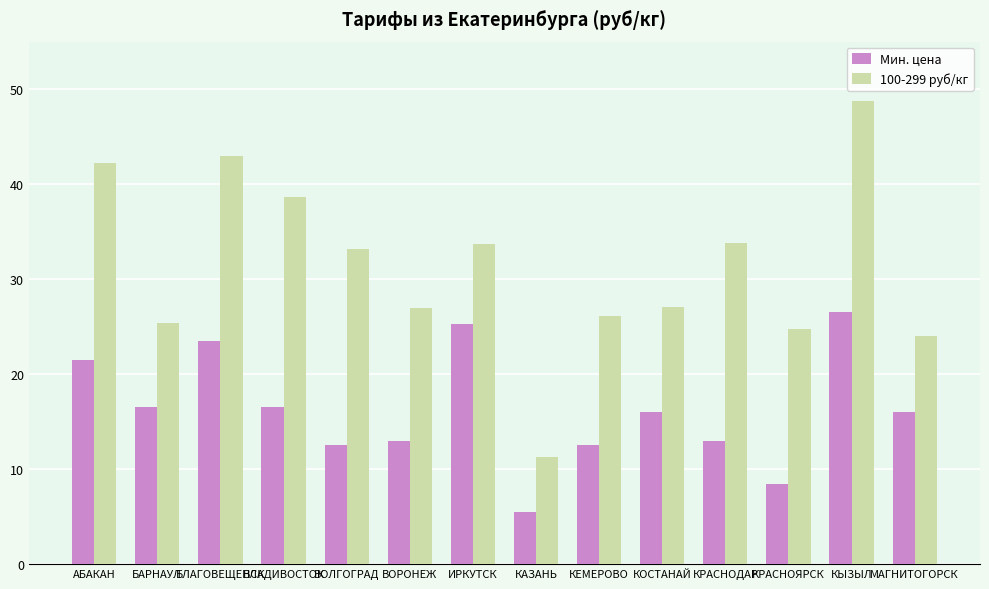

At which label does Мин. цена reach its minimum?

КАЗАНЬ